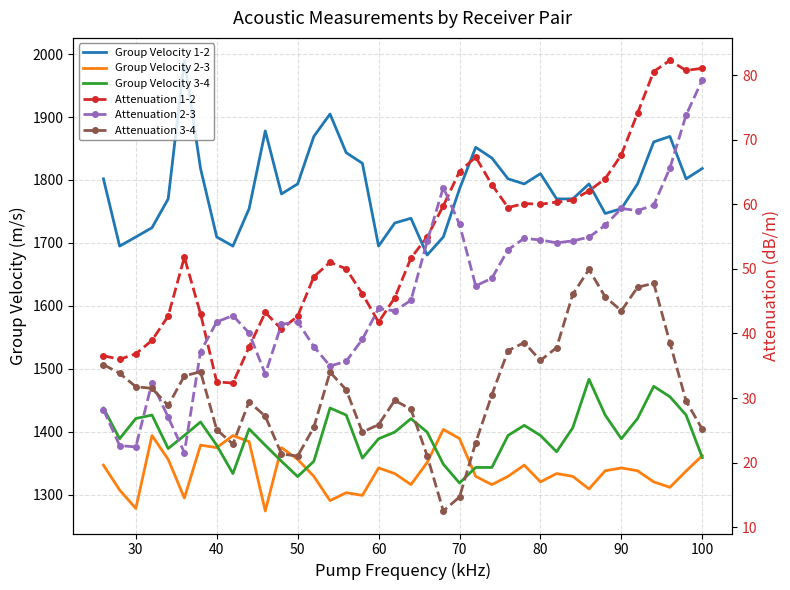

What is the total value across all series at 30?

4483.2